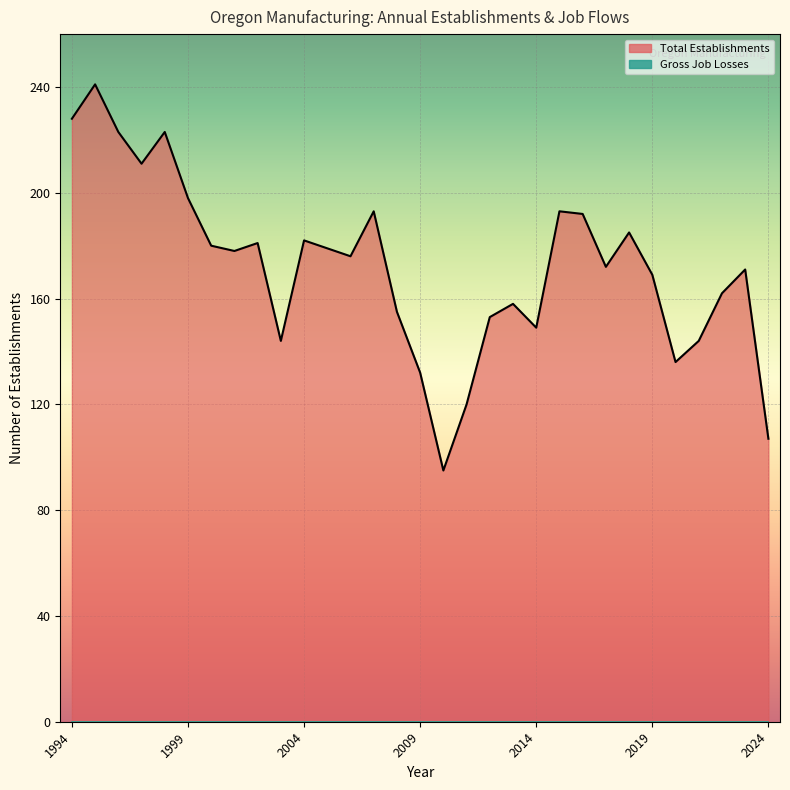

In Total Establishments, how many points are lower than both neighbors (excluding endpoints)?

8